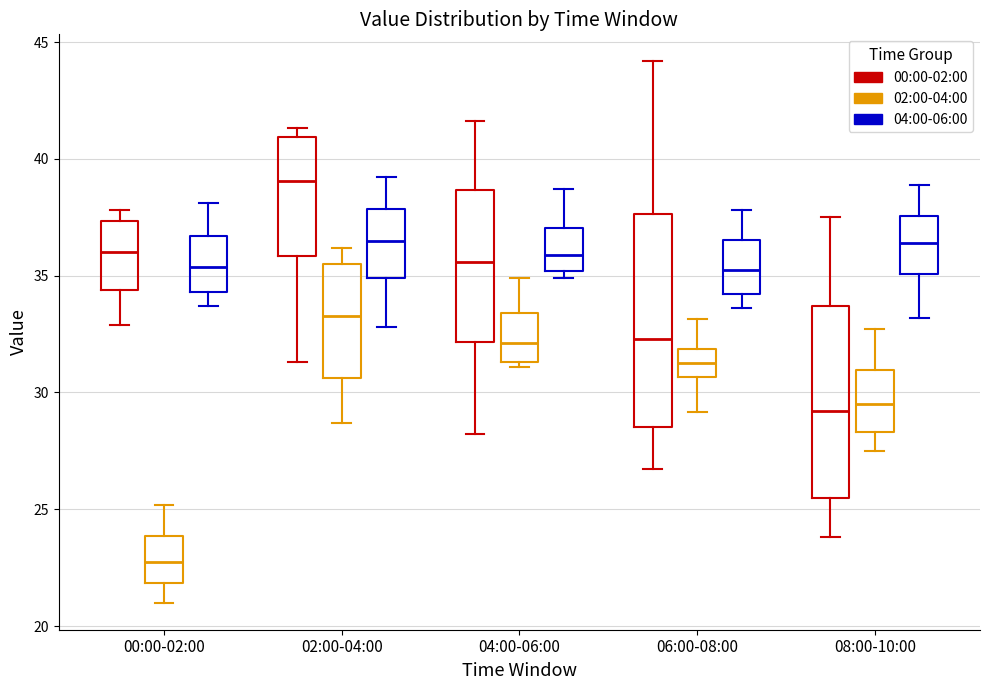

Reading left to right, transcribe this box plot: for each box, give where its median line is, the range the box spans, and where its two whiskers end, as read against the y-axis. The values are not printed on the chart, so give them approximately, as read against the axis.

00:00-02:00 (00:00-02:00): median 36.0, box 34.5 to 37.5, whiskers 33.0 to 38.0
00:00-02:00 (02:00-04:00): median 23.0, box 22.0 to 24.0, whiskers 21.0 to 25.0
00:00-02:00 (04:00-06:00): median 35.5, box 34.5 to 36.5, whiskers 33.5 to 38.0
02:00-04:00 (00:00-02:00): median 39.0, box 36.0 to 41.0, whiskers 31.5 to 41.5
02:00-04:00 (02:00-04:00): median 33.5, box 30.5 to 35.5, whiskers 28.5 to 36.0
02:00-04:00 (04:00-06:00): median 36.5, box 35.0 to 38.0, whiskers 33.0 to 39.0
04:00-06:00 (00:00-02:00): median 35.5, box 32.0 to 38.5, whiskers 28.0 to 41.5
04:00-06:00 (02:00-04:00): median 32.0, box 31.5 to 33.5, whiskers 31.0 to 35.0
04:00-06:00 (04:00-06:00): median 36.0, box 35.0 to 37.0, whiskers 35.0 (just below the box's lower edge) to 38.5
06:00-08:00 (00:00-02:00): median 32.5, box 28.5 to 37.5, whiskers 26.5 to 44.0
06:00-08:00 (02:00-04:00): median 31.5, box 30.5 to 32.0, whiskers 29.0 to 33.0
06:00-08:00 (04:00-06:00): median 35.5, box 34.0 to 36.5, whiskers 33.5 to 38.0
08:00-10:00 (00:00-02:00): median 29.0, box 25.5 to 33.5, whiskers 24.0 to 37.5
08:00-10:00 (02:00-04:00): median 29.5, box 28.5 to 31.0, whiskers 27.5 to 32.5
08:00-10:00 (04:00-06:00): median 36.5, box 35.0 to 37.5, whiskers 33.0 to 39.0